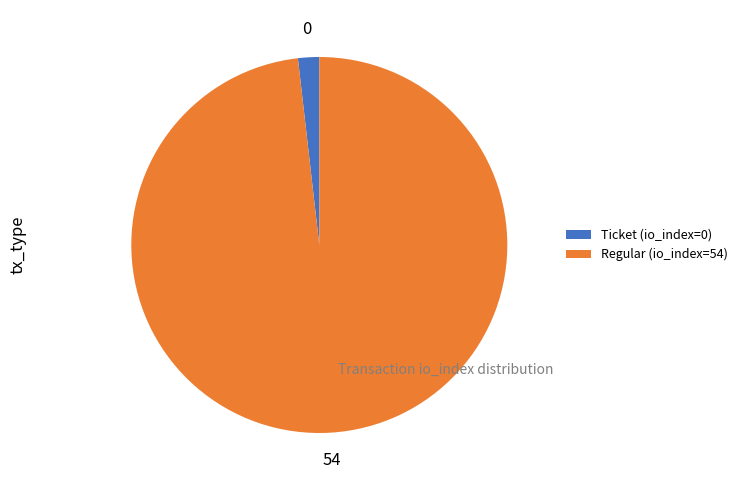

Which category accounts for the majority?

Regular (io_index=54)